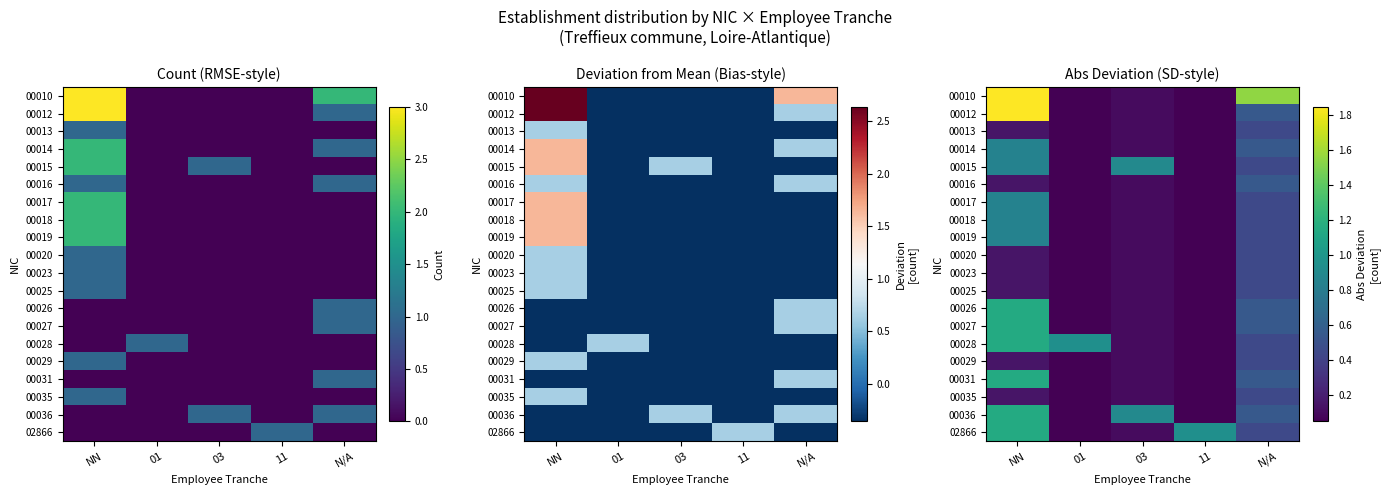

Which series has the widest spread of values?

00010